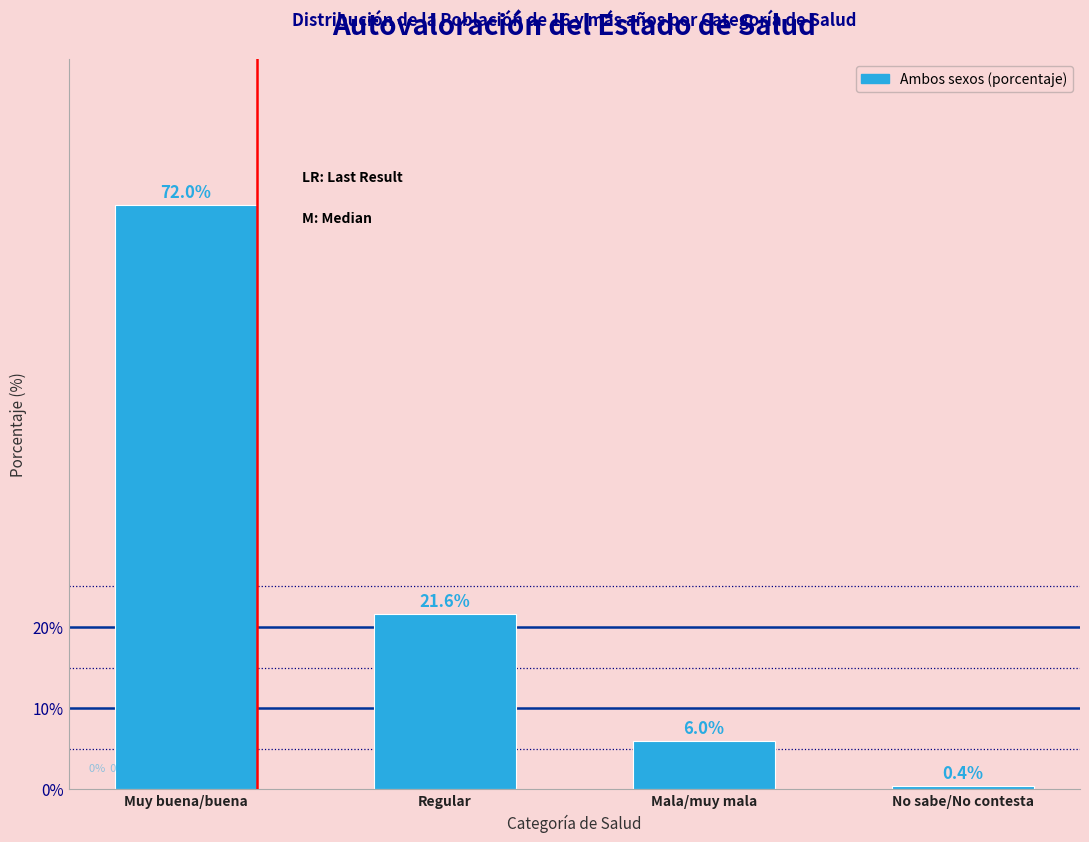

Reading left to right, extract all data points from this chart.

Muy buena/buena=72.0	Regular=21.6	Mala/muy mala=6.0	No sabe/No contesta=0.4